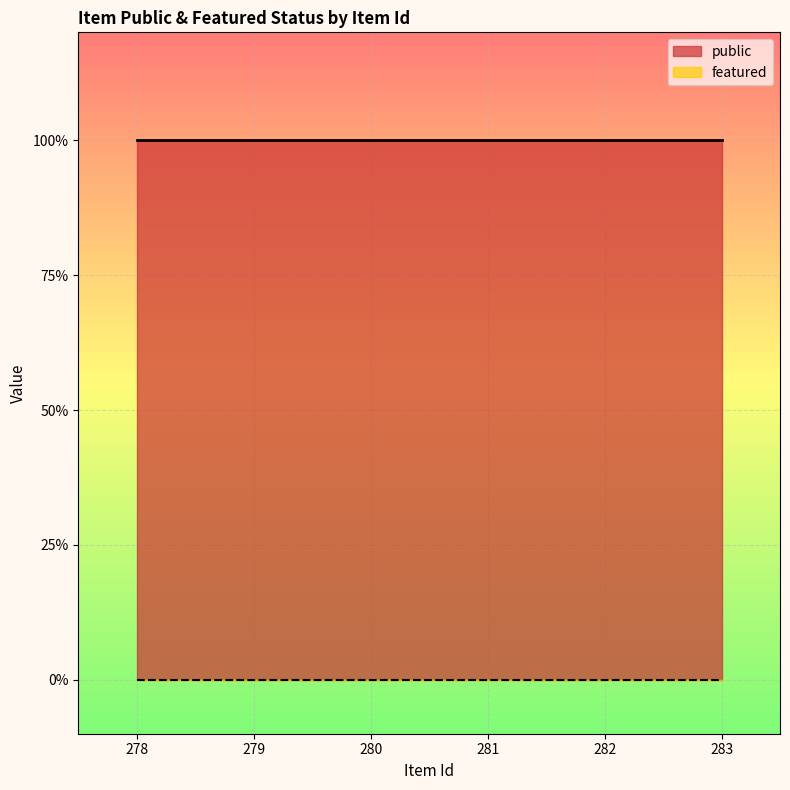

What is the spread (max minus min) of values at 279?

1